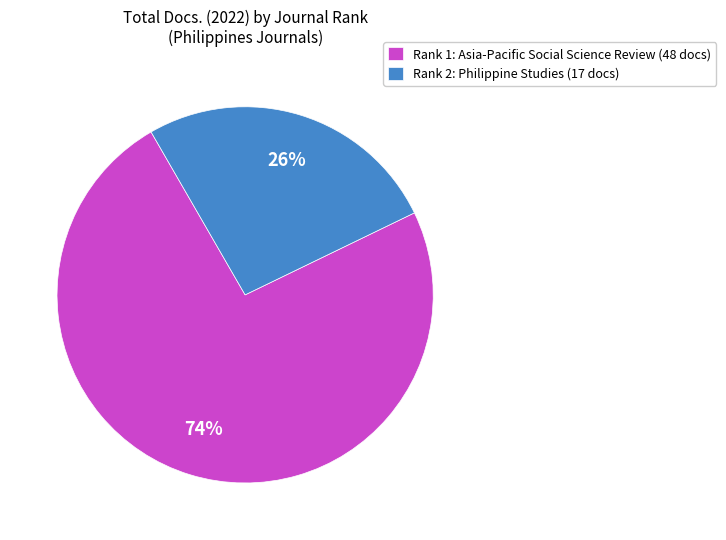

True or false: Rank 2: Philippine Studies accounts for 37% of the total.

False